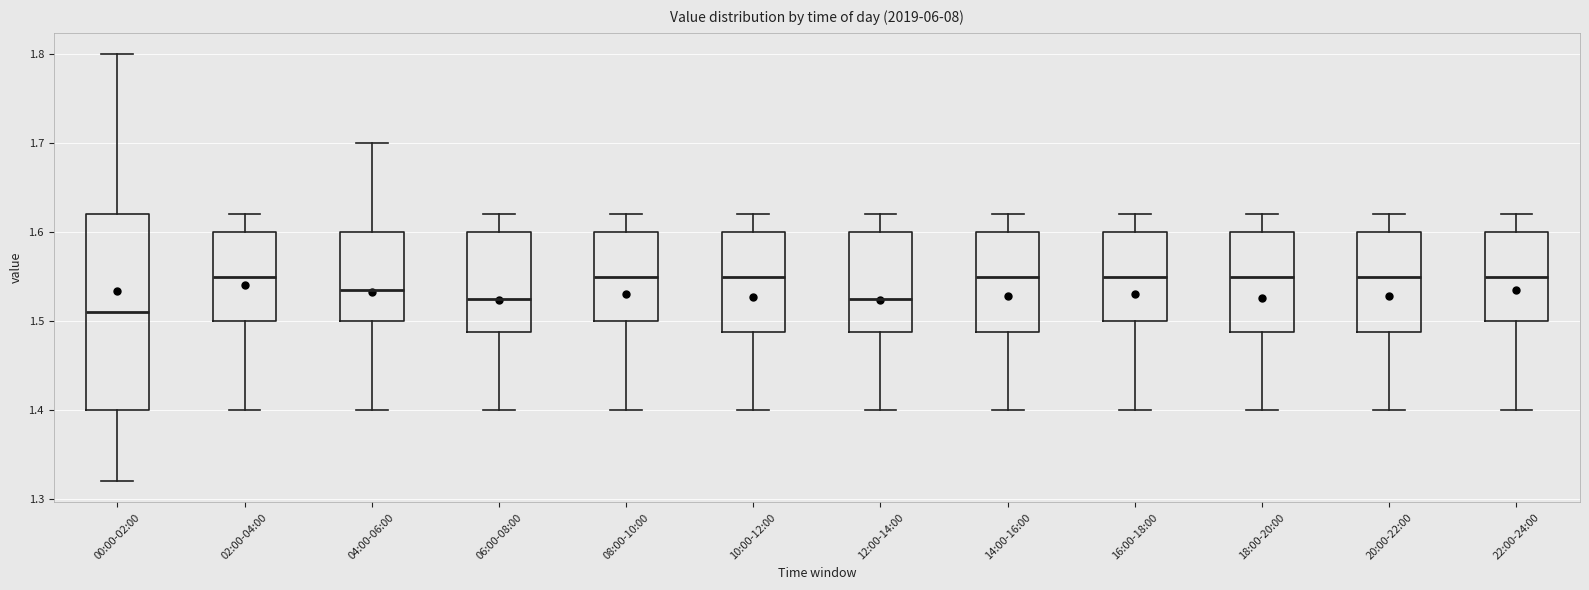

Which box's median line is the lowest?

00:00-02:00